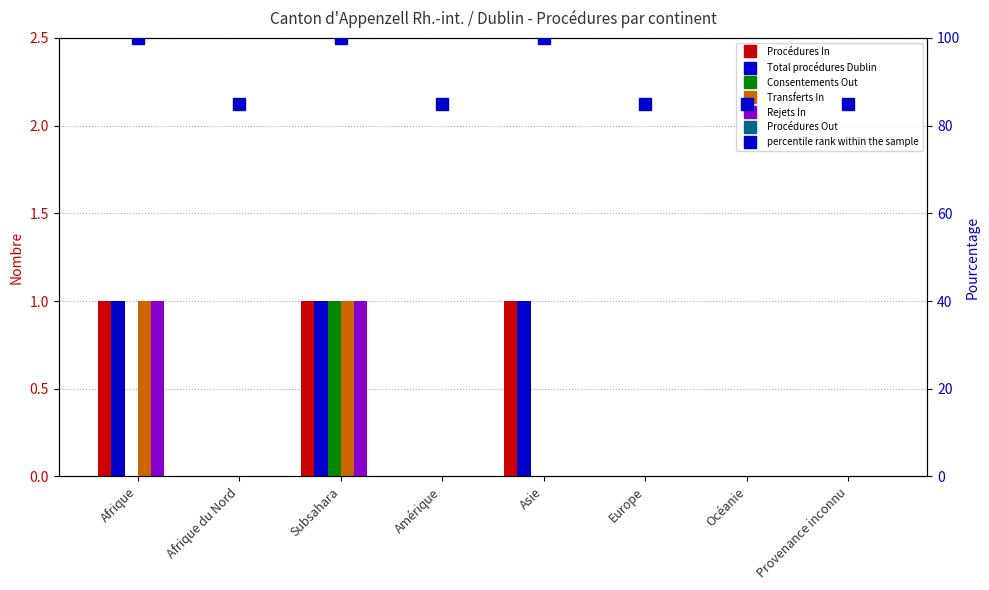

What is the label of the 8th bar from the right?

Afrique